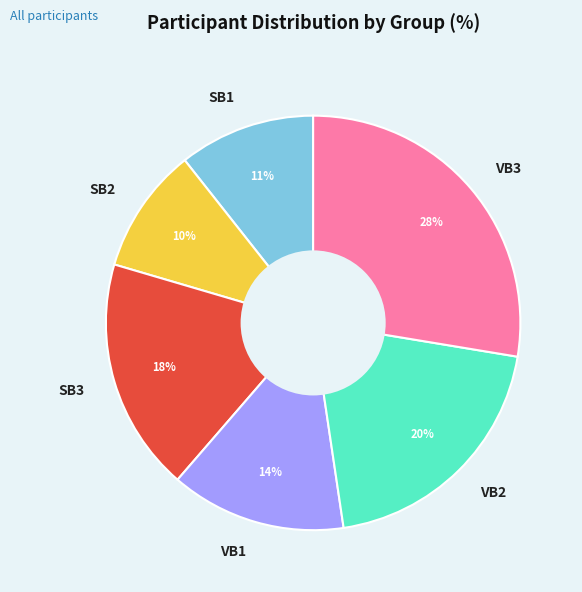

Is SB2 the majority of the pie?

No